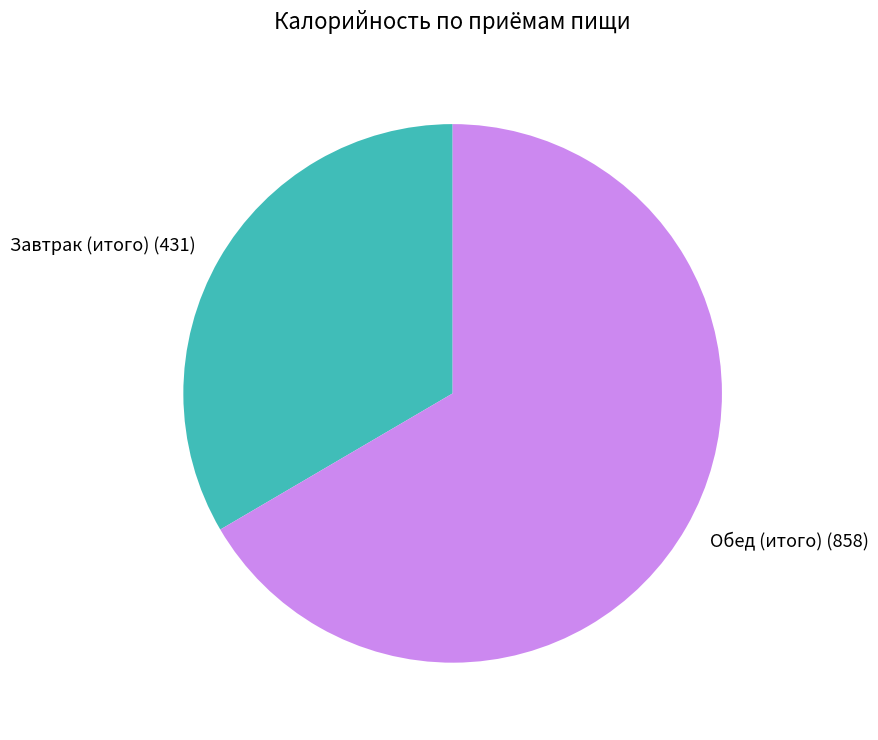

Which slice is the smallest?

Завтрак (итого)